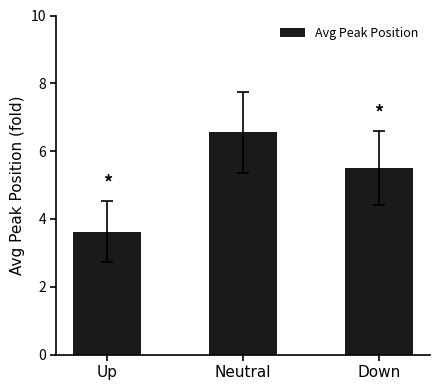

Reading left to right, transcribe all the data shown in this chart.

Up=3.6	Neutral=6.6	Down=5.5